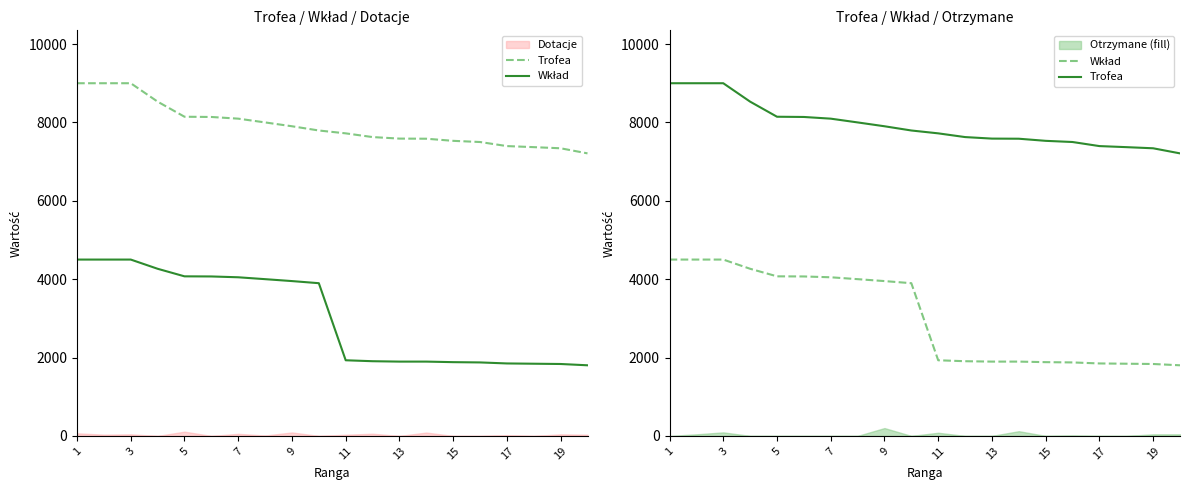

True or false: Trofea has more than 1 interior local peaks.

False